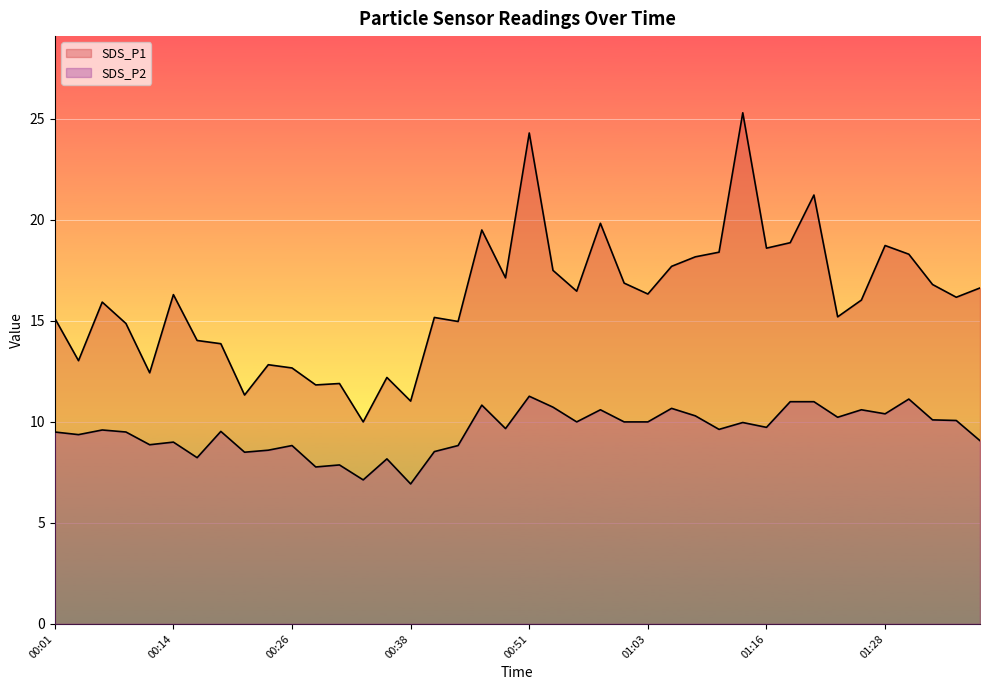

Which category has the lowest value across all series?

00:38